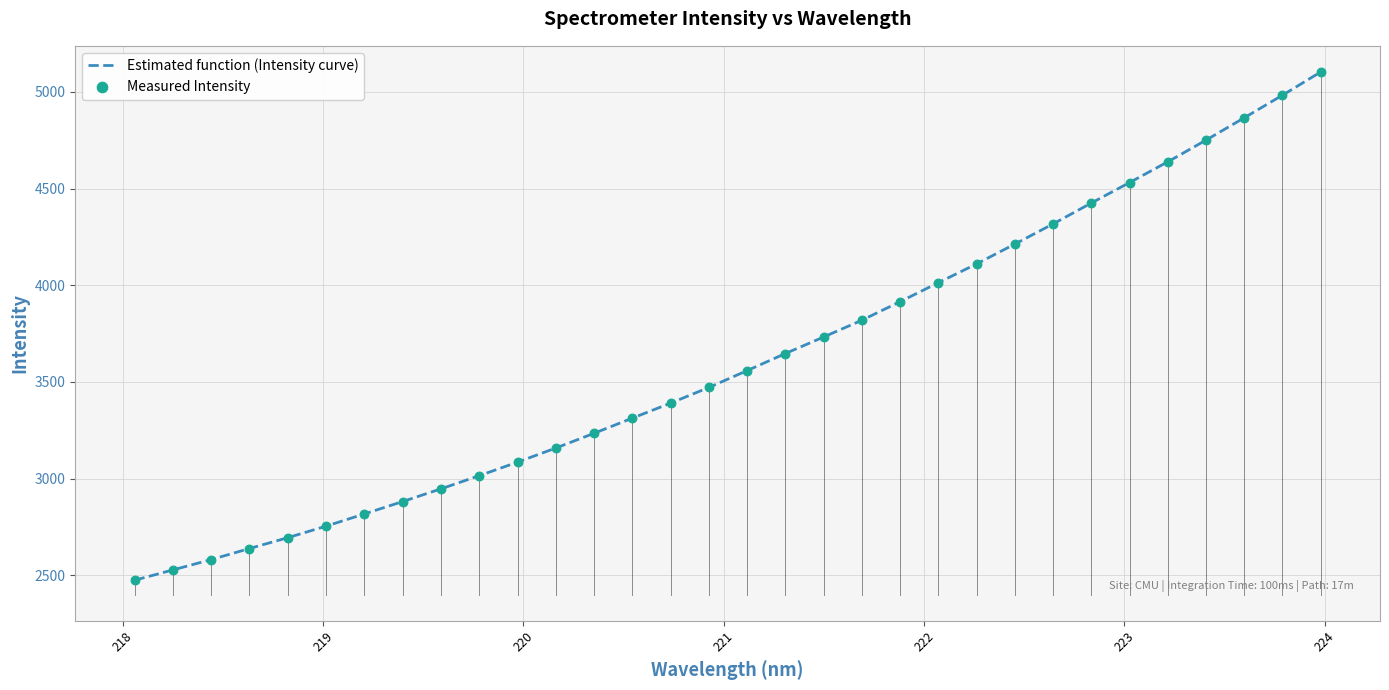

What is the smallest value displayed?

2474.0